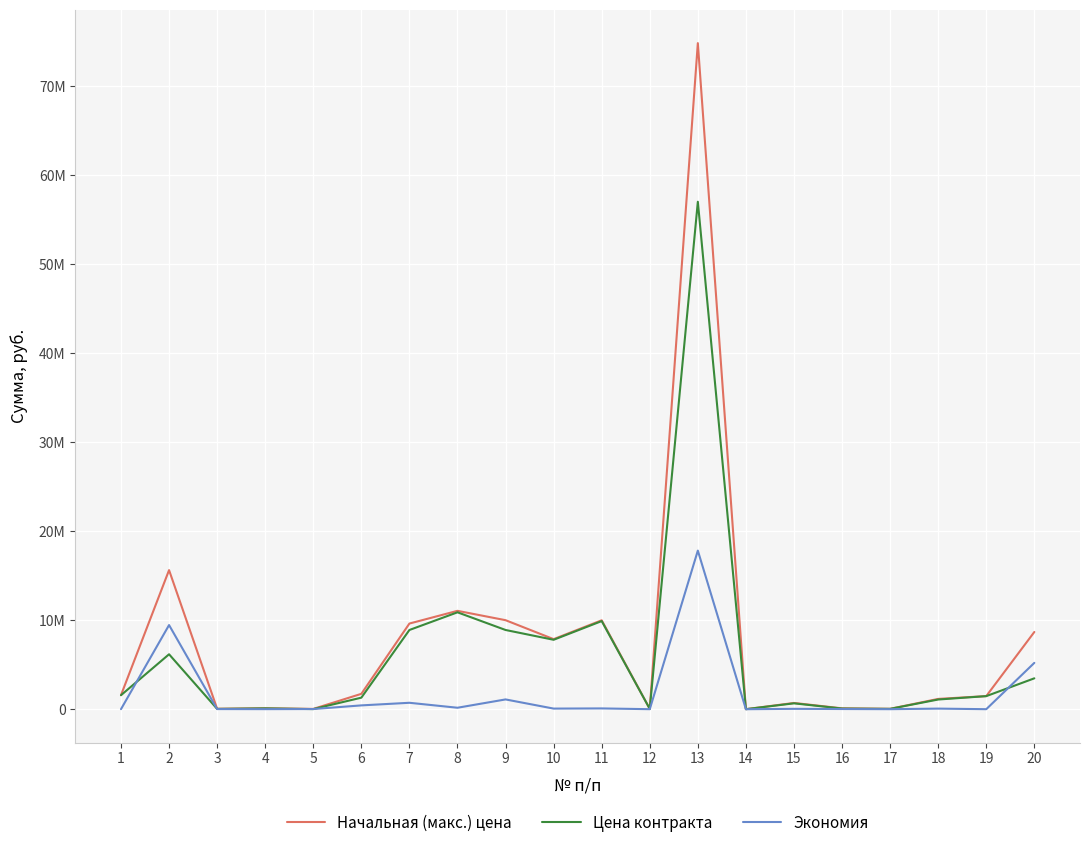

Is this an area chart (filled region under the line)?

No